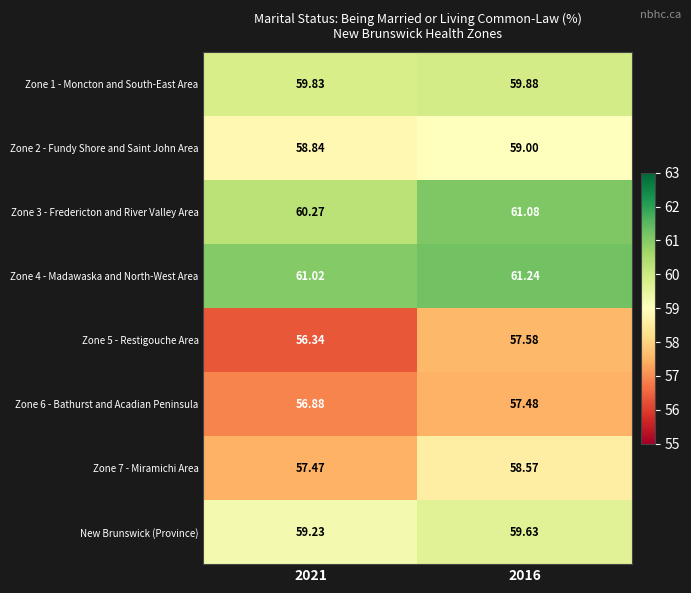

At how many categories does at least one series exceed 58?

2